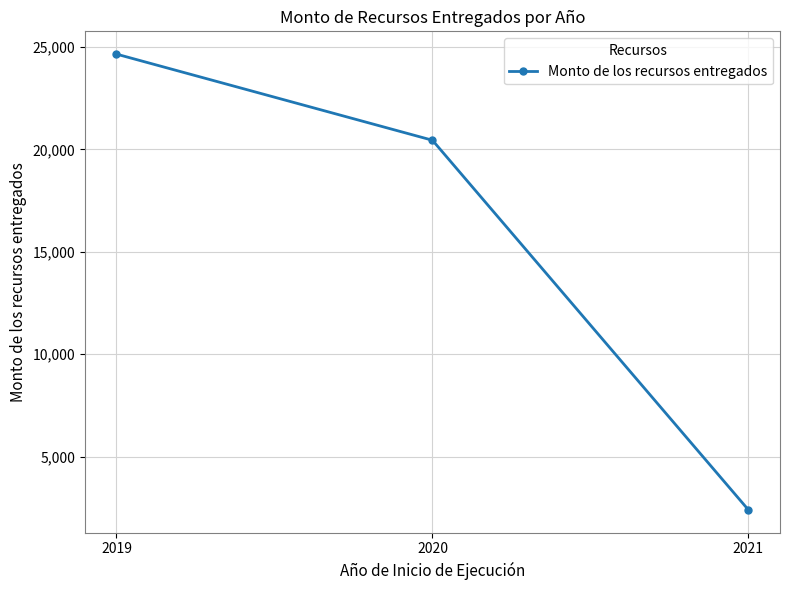

List the labels in order of value, largest first.

2019, 2020, 2021